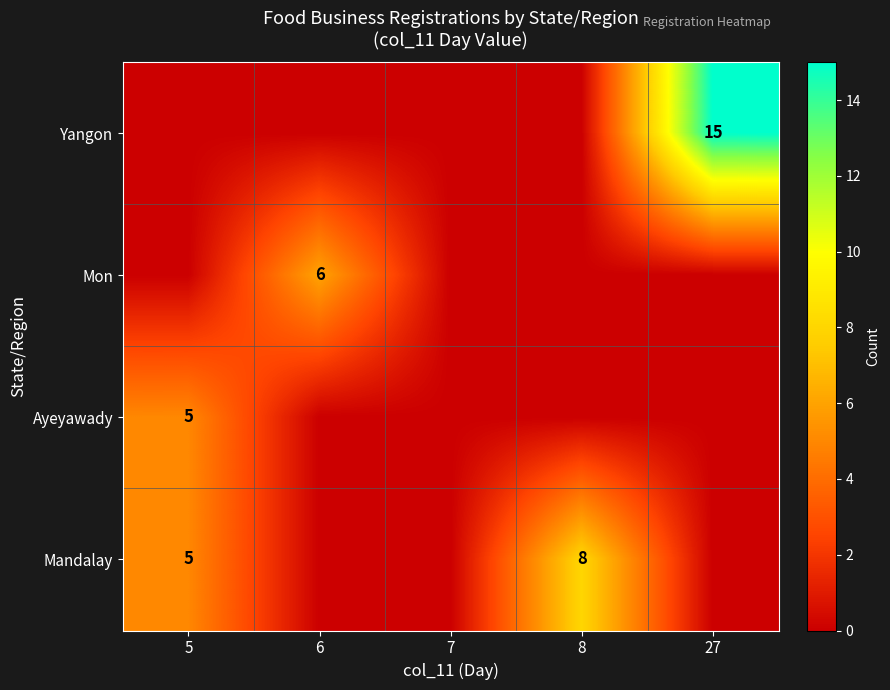

The value of Mon at 6 is 6. True or false?

True